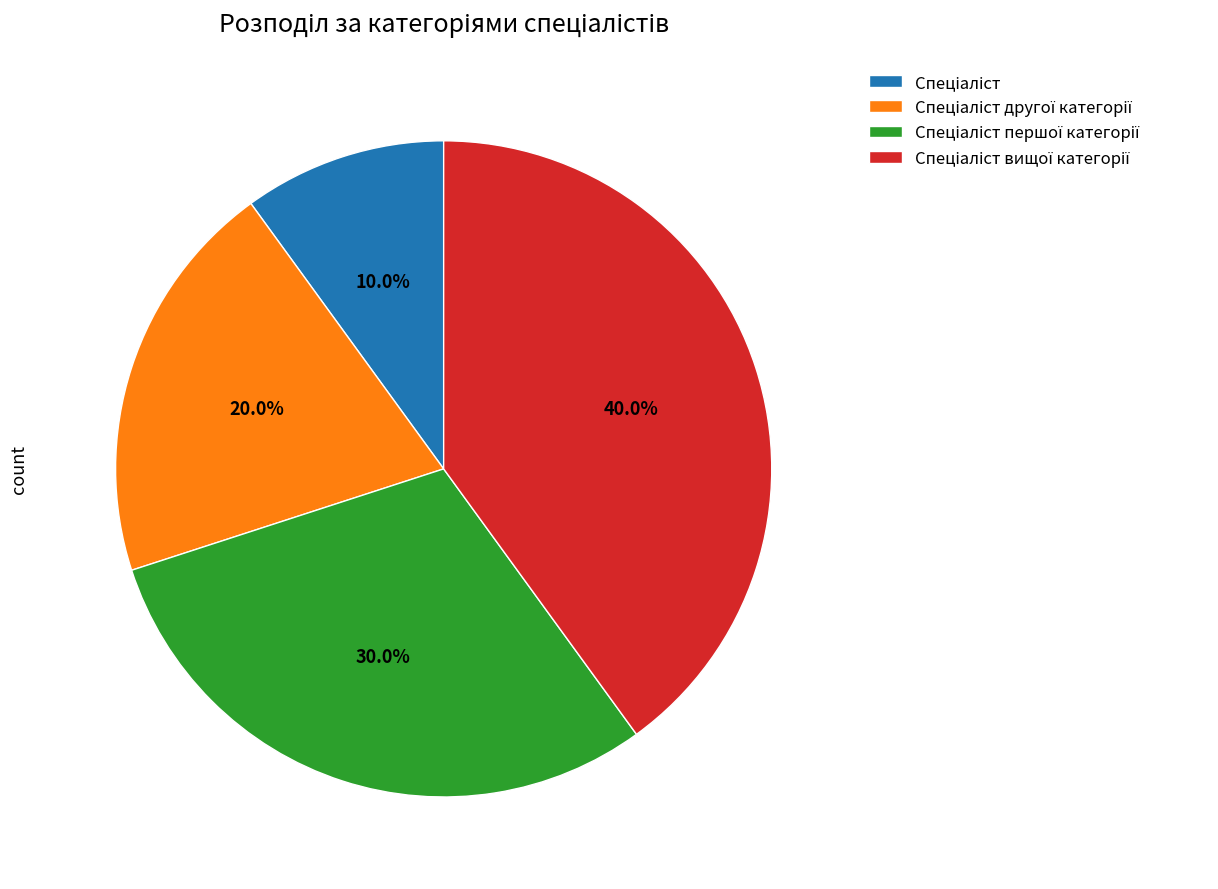

Does any single category account for the majority?

No